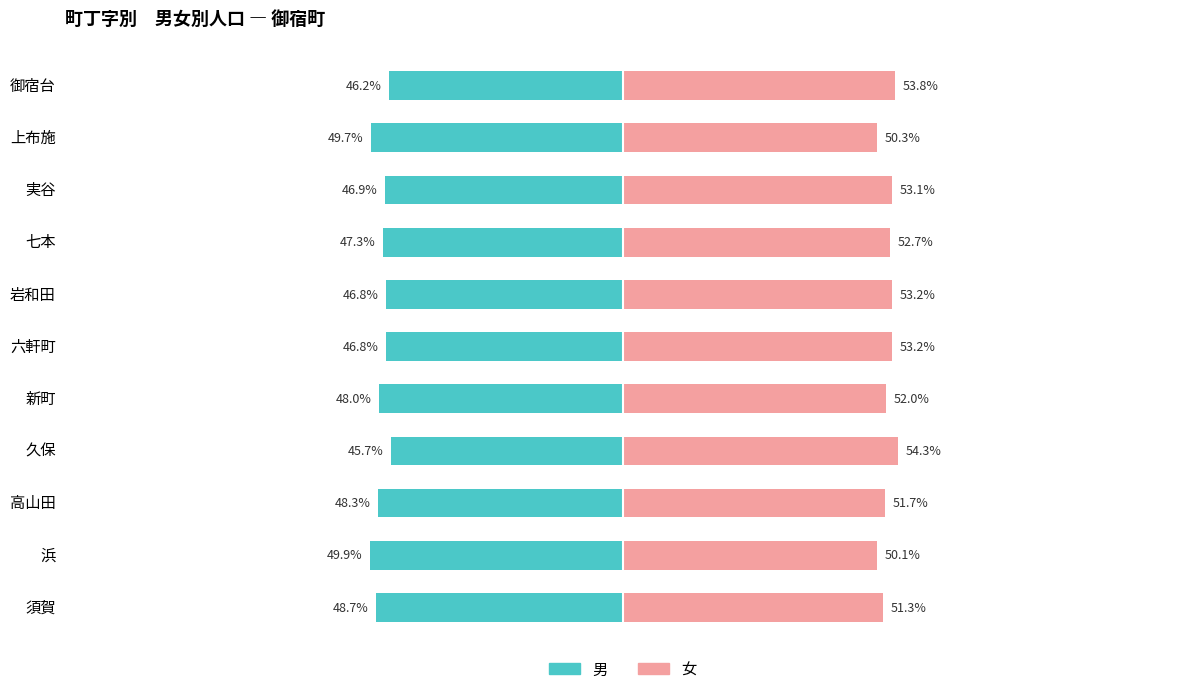

What is the sum of all 女 values?

575.8